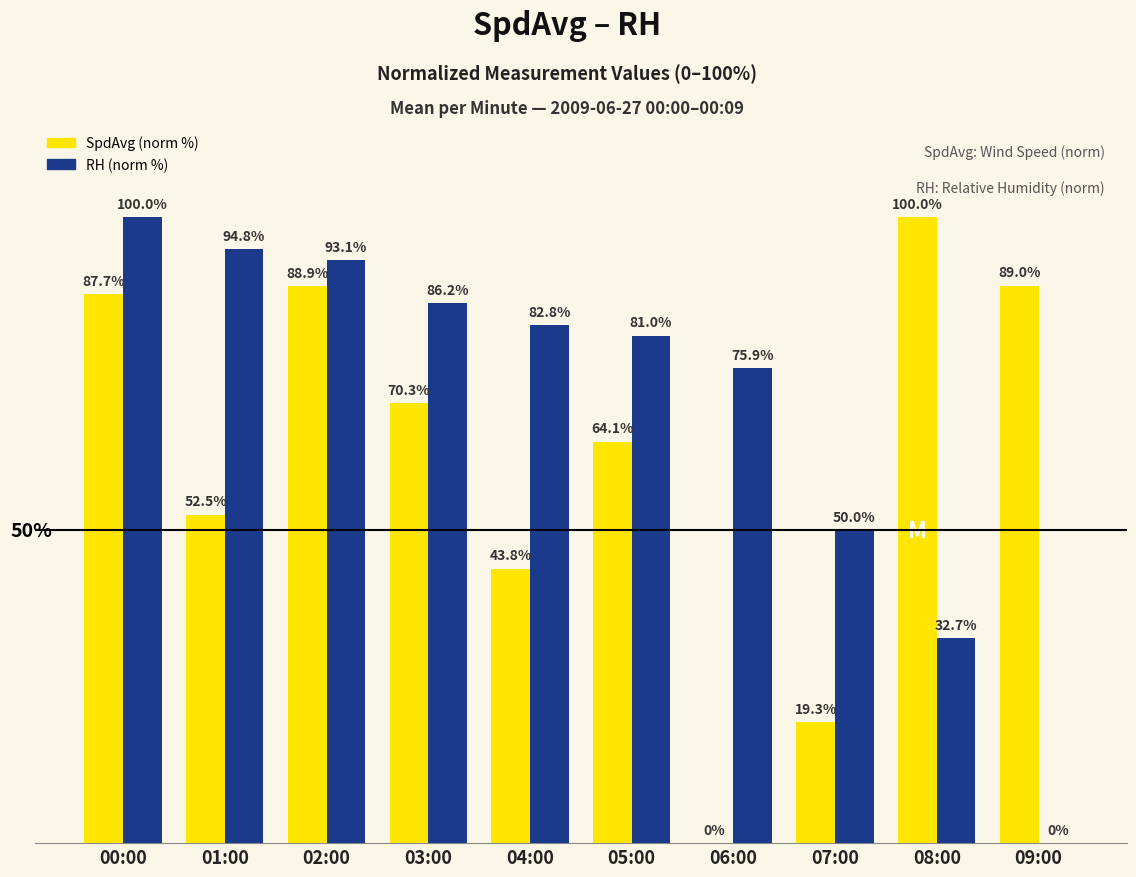

Is the value of RH (norm %) at 08:00 greater than the value of SpdAvg (norm %) at 00:00?

No